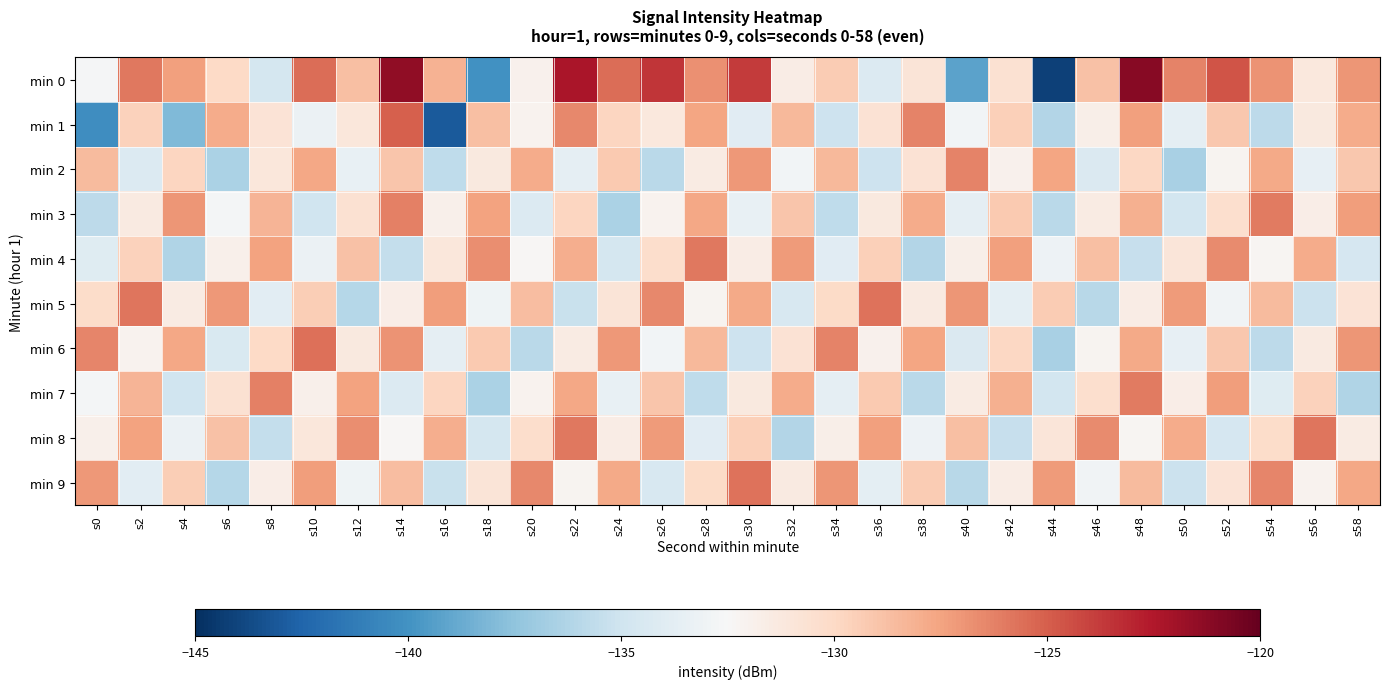

What is the total value across all series at s30?

-1299.2